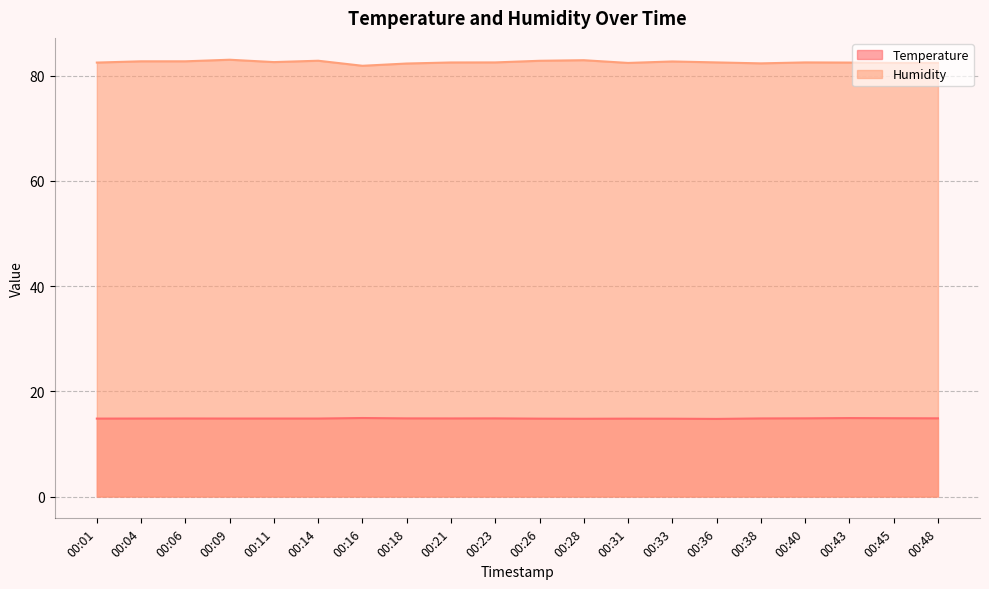

How many lines are shown in the chart?

2